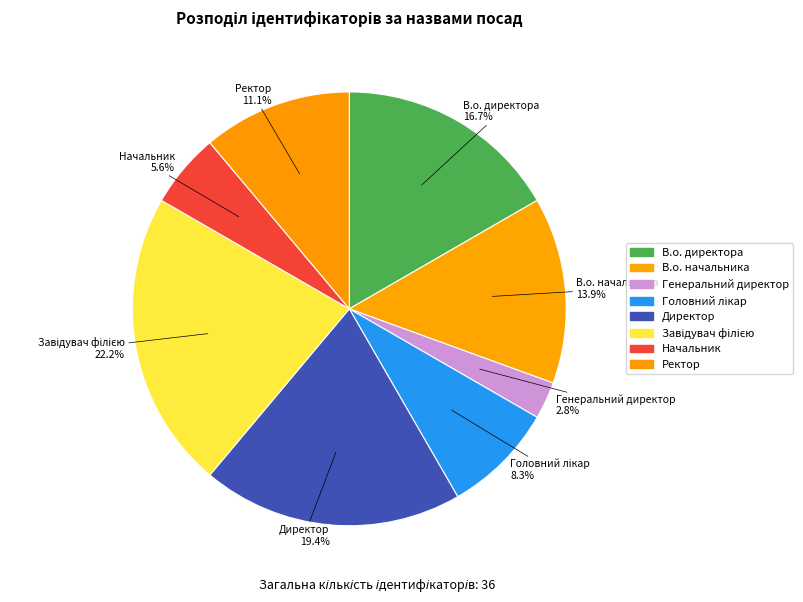

Between Начальник and В.о. начальника, which is larger?

В.о. начальника